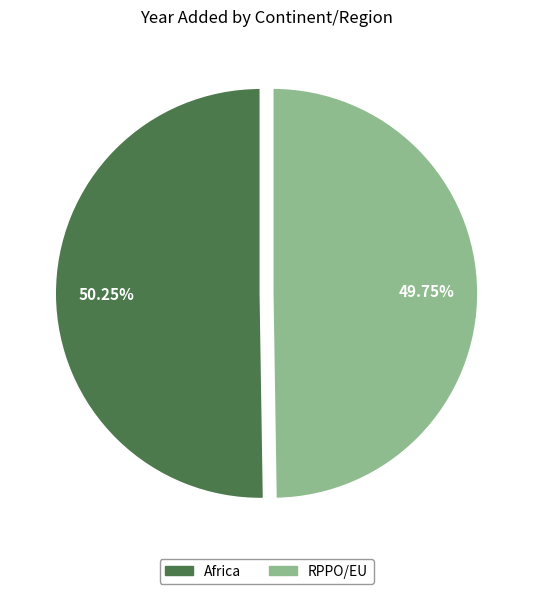

Combined, do Africa and RPPO/EU account for over 50%?

Yes